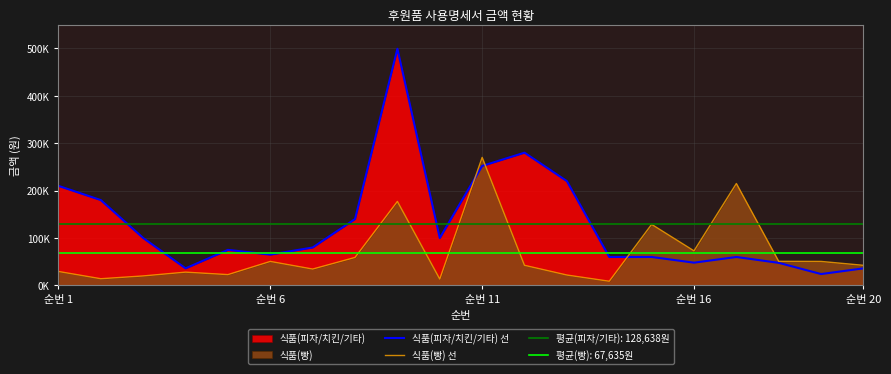

Reading left to right, extract all data points from this chart.

식품(피자/치킨/기타) 선: 210000	180000	100000	36000	75000	65000	80000	140000	499200	100000	252000	280000	220000	60000	60000	48000	59976	47600	24000	36000
식품(빵) 선: 29400	14100	20000	28000	22800	50600	34500	59000	177200	13500	270000	42400	21900	8800	128800	72900	215000	50800	50600	42400